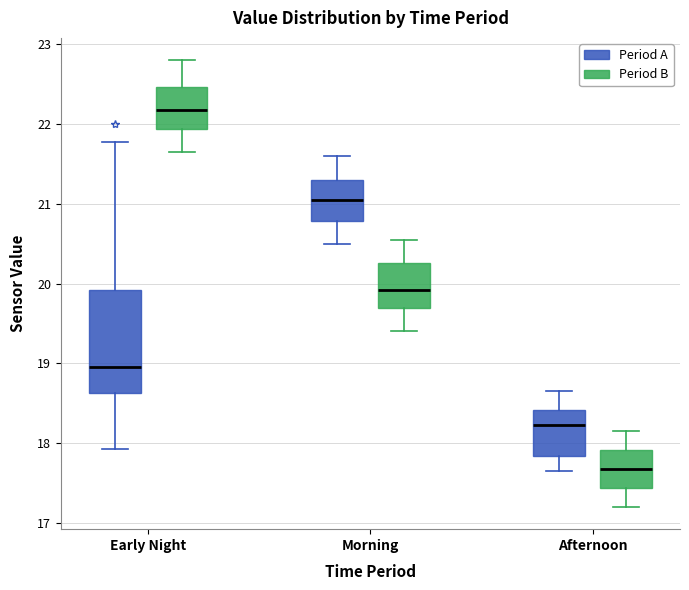

Which box's median line is the highest?

Early Night (Period B)